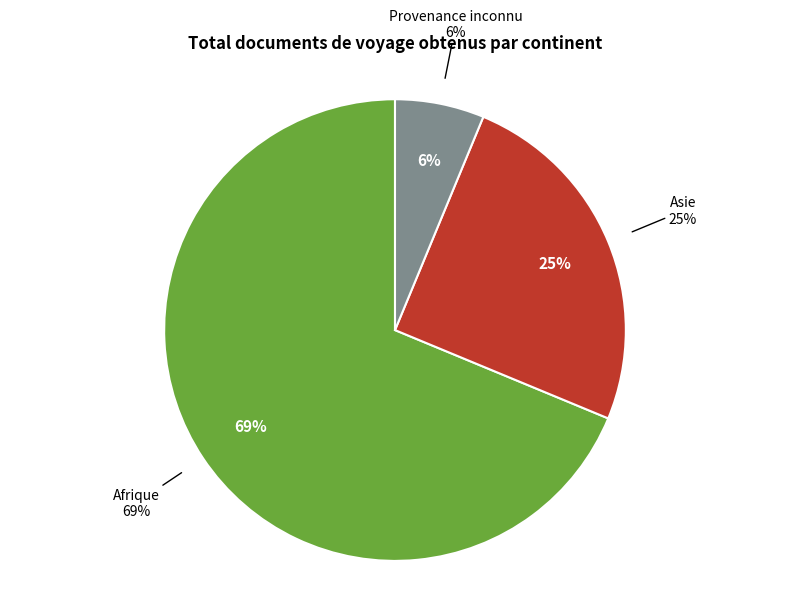

Which slice represents more than half of the pie?

Afrique